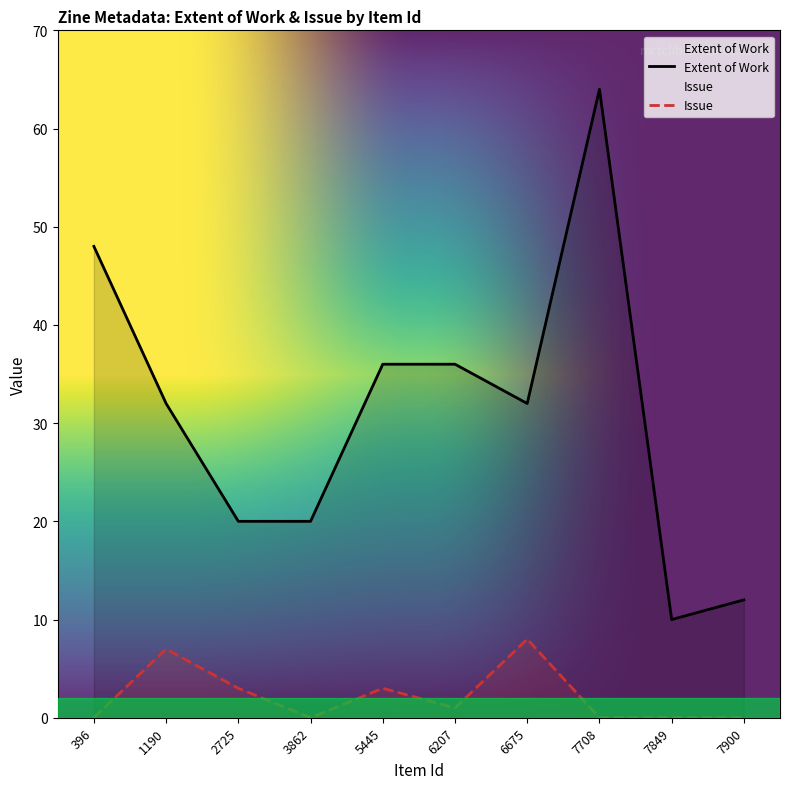

List the series in order of their peak value, highest first.

Extent of Work, Issue